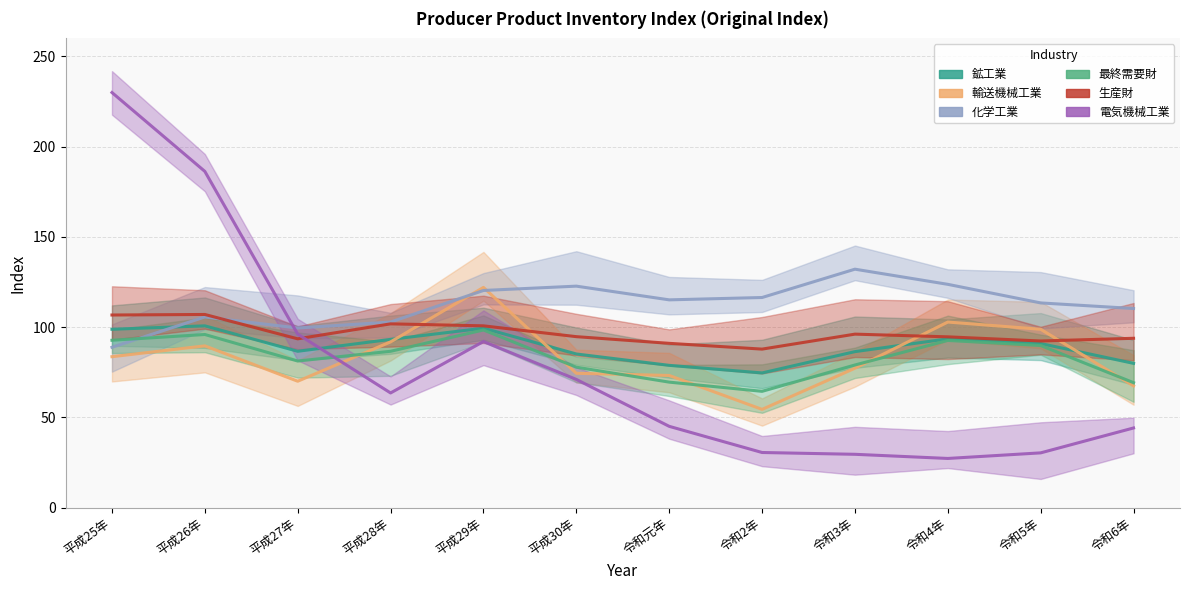

Reading right to left, list all the values displayed in this chart.

鉱工業: 79.9	90.9	93.5	86.4	74.6	78.8	85.1	99.4	93.2	86.6	100.7	98.8
輸送機械工業: 67.4	98.8	102.8	77.2	54.4	73.2	74.4	122.0	91.8	70.0	89.6	83.6
化学工業: 110.3	113.4	123.7	132.1	116.4	115.1	122.7	120.3	102.8	99.5	105.6	88.8
最終需要財: 69.2	89.8	92.6	79.0	64.4	69.5	77.8	98.4	86.6	81.2	95.9	92.7
生産財: 93.8	92.3	94.6	96.1	87.8	91.0	94.7	100.7	101.8	93.5	107.0	106.7
電気機械工業: 44.1	30.3	27.2	29.5	30.5	45.0	71.0	92.0	63.5	96.1	186.3	230.0